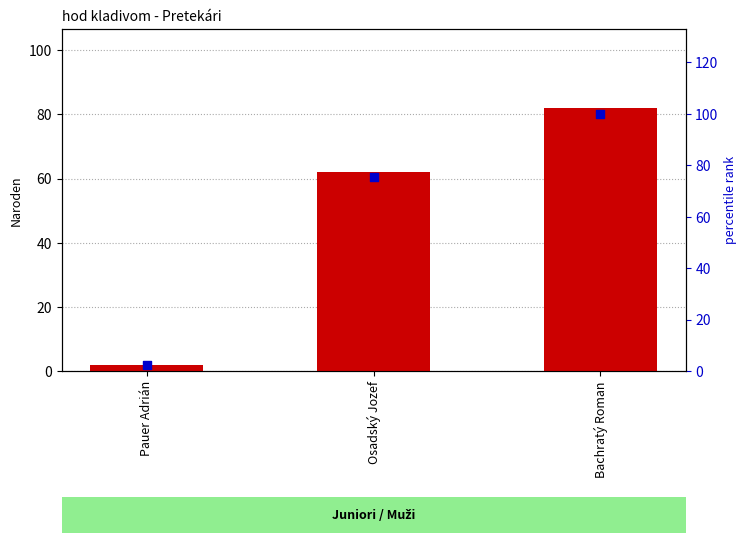

Which series contains the lowest Y value?

Naroden